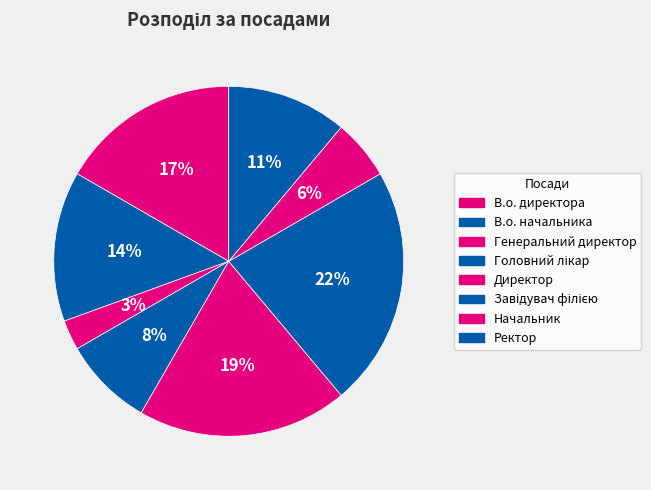

Rank the categories by value from highest to lowest.

Завідувач філією, Директор, В.о. директора, В.о. начальника, Ректор, Головний лікар, Начальник, Генеральний директор